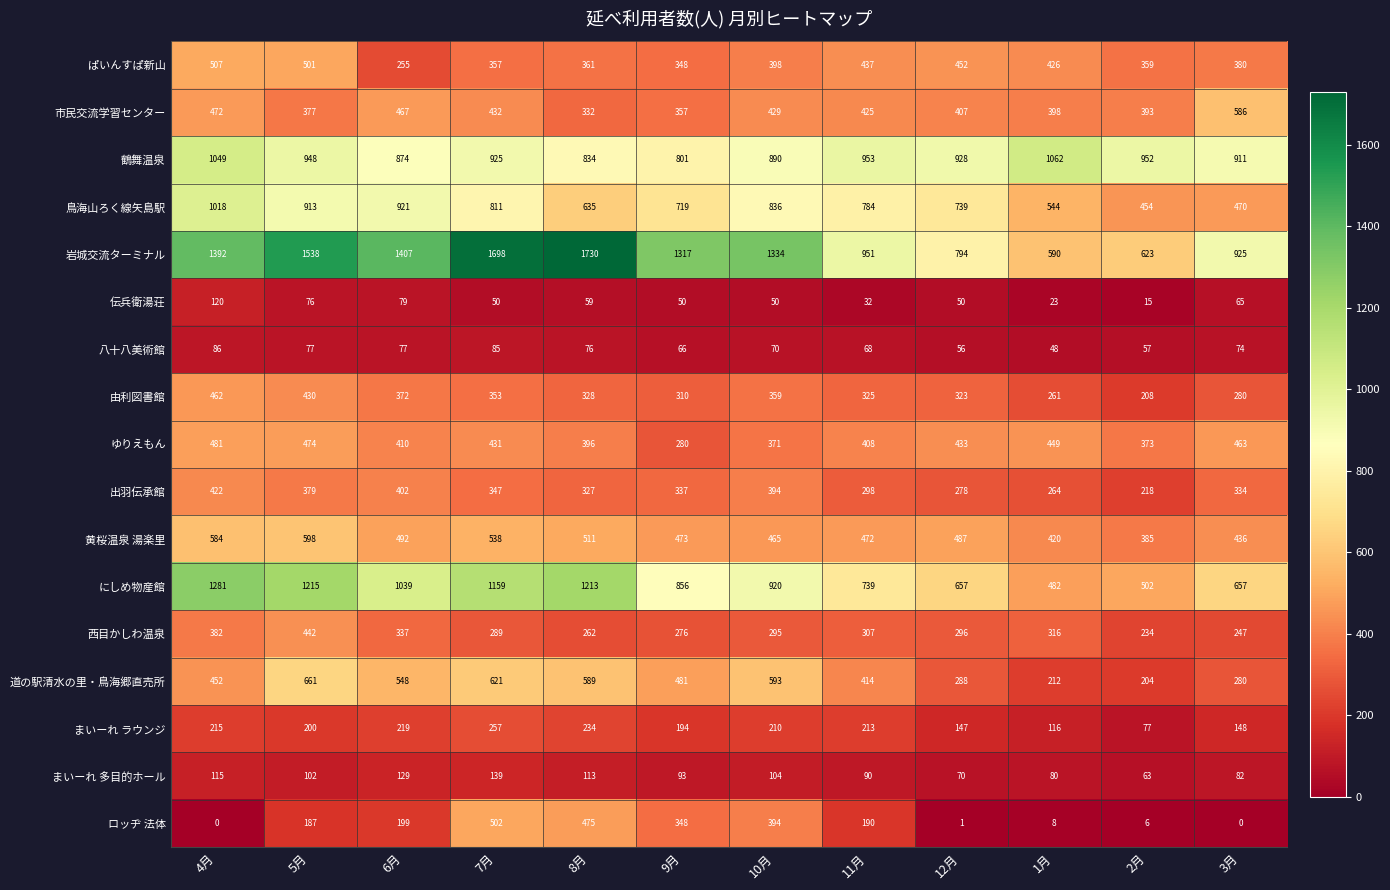

At how many categories does at least one series exceed 1706?

1